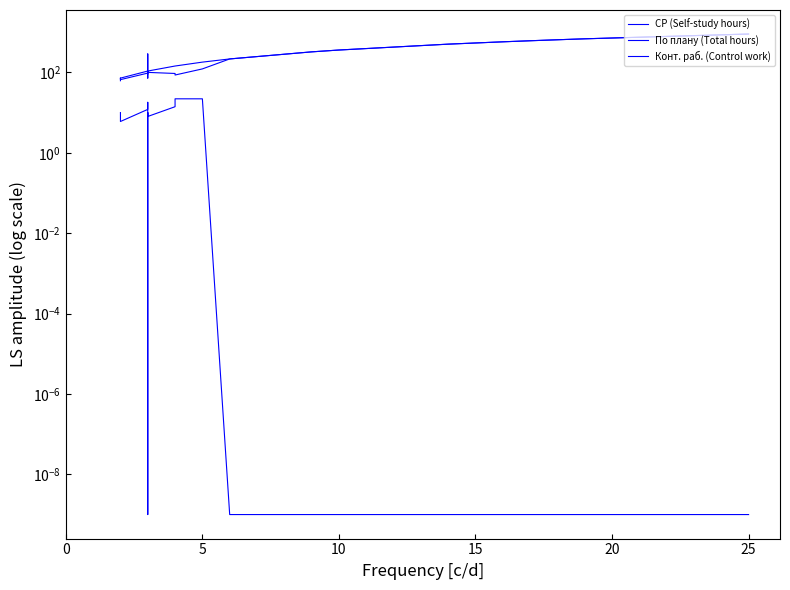

Which series ends up on top after the final intersection of По плану (Total hours) and СР (Self-study hours)?

По плану (Total hours)